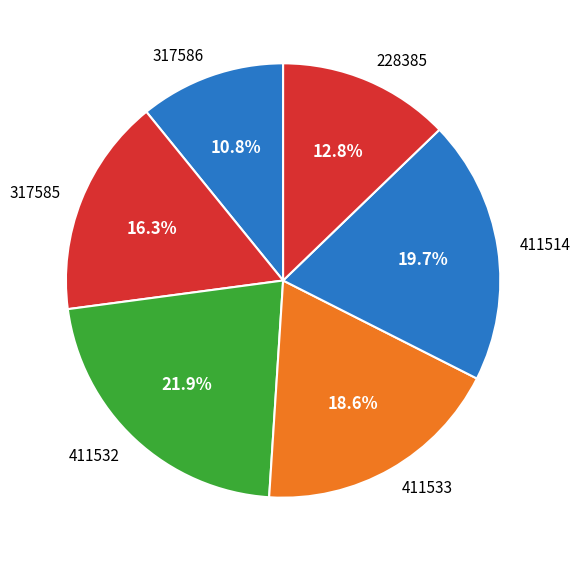

To the nearest percent, what portion does 228385 represent?

13%